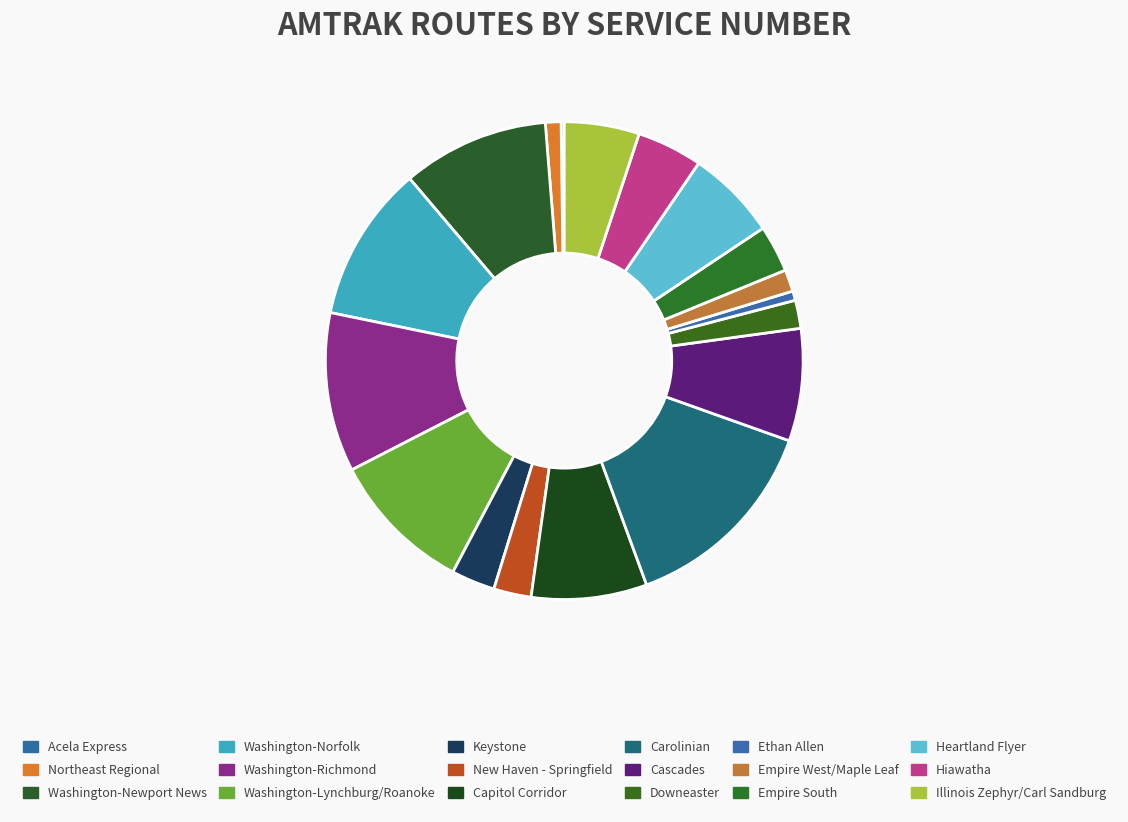

Is the sum of Northeast Regional and Heartland Flyer greater than half?

No